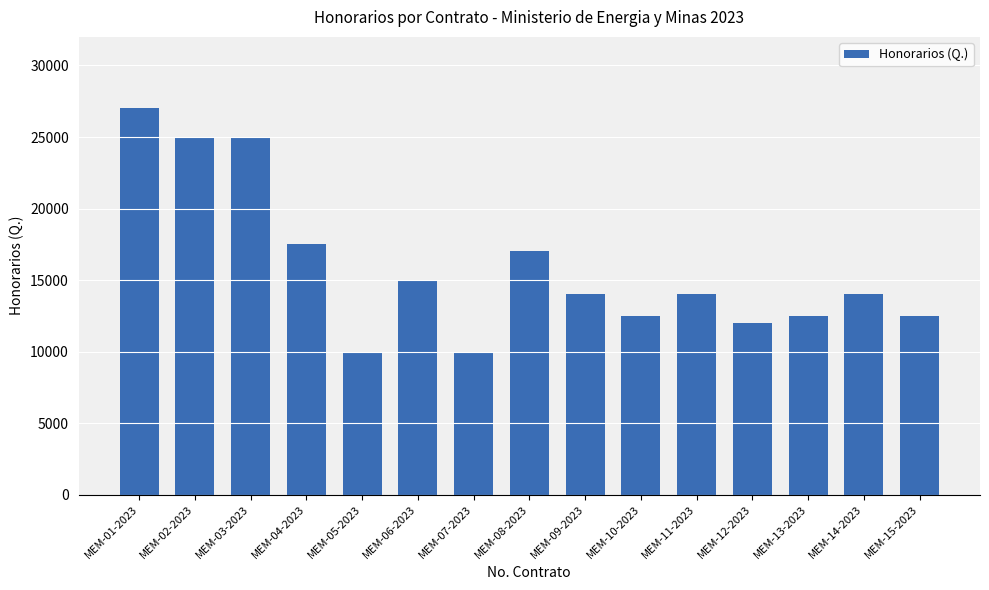

The chart shows a value of 15000 at MEM-06-2023. True or false?

True